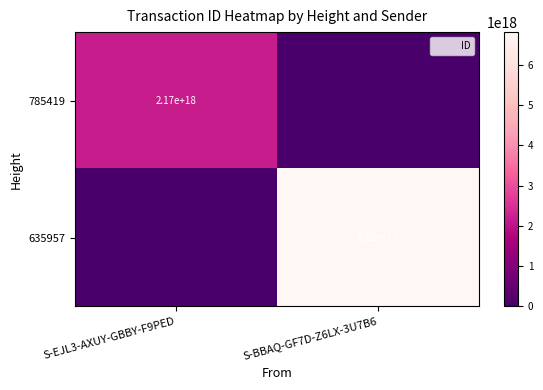

What is the maximum value shown in the chart?

6817226752428776448